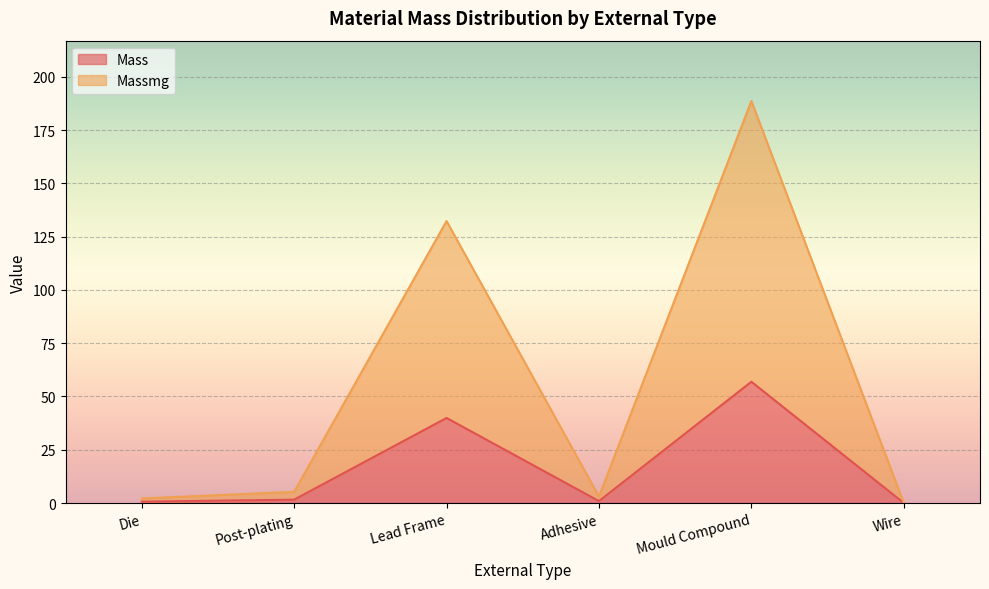

Which series has the largest range (max minus min)?

Massmg